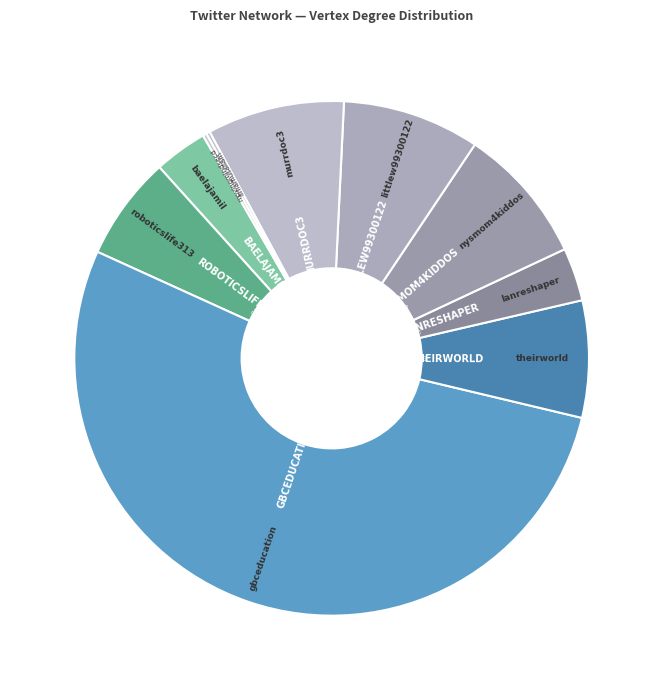

What is the smallest slice in the pie chart?

nyuglobalties